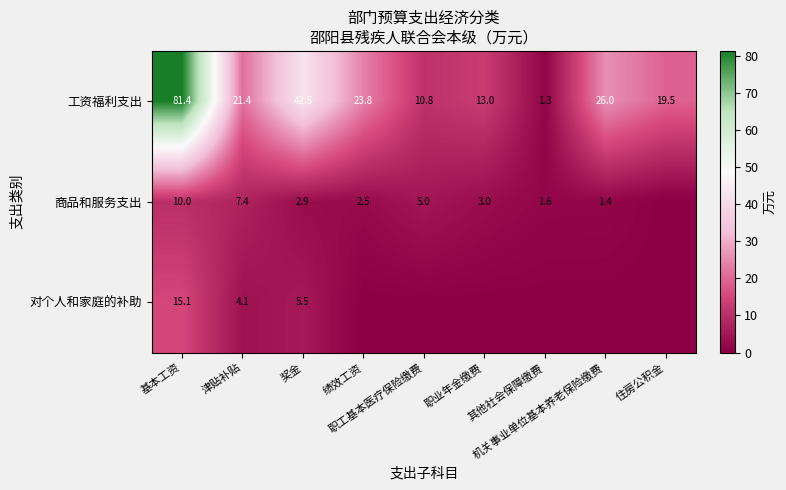

What is the difference between the 商品和服务支出 values at 津贴补贴 and 奖金?

4.5